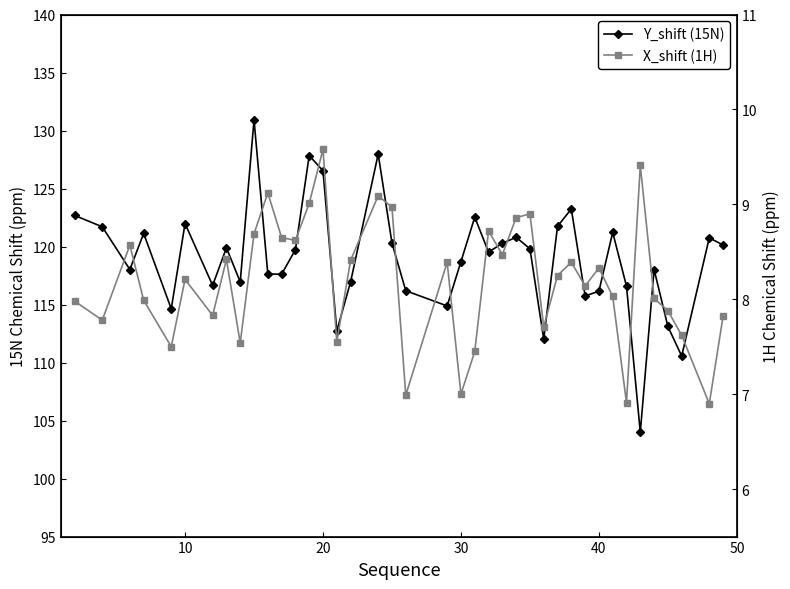

Is the value of X_shift (1H) at 35 greater than the value of Y_shift (15N) at 8?

No